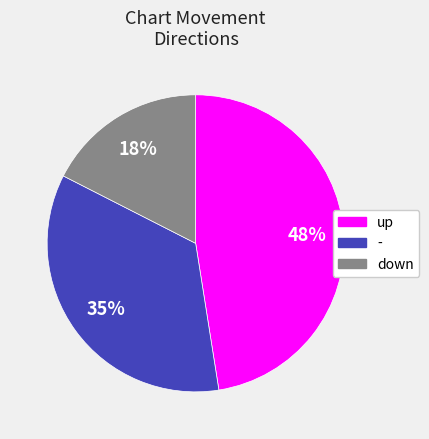

Which slice is the largest?

up